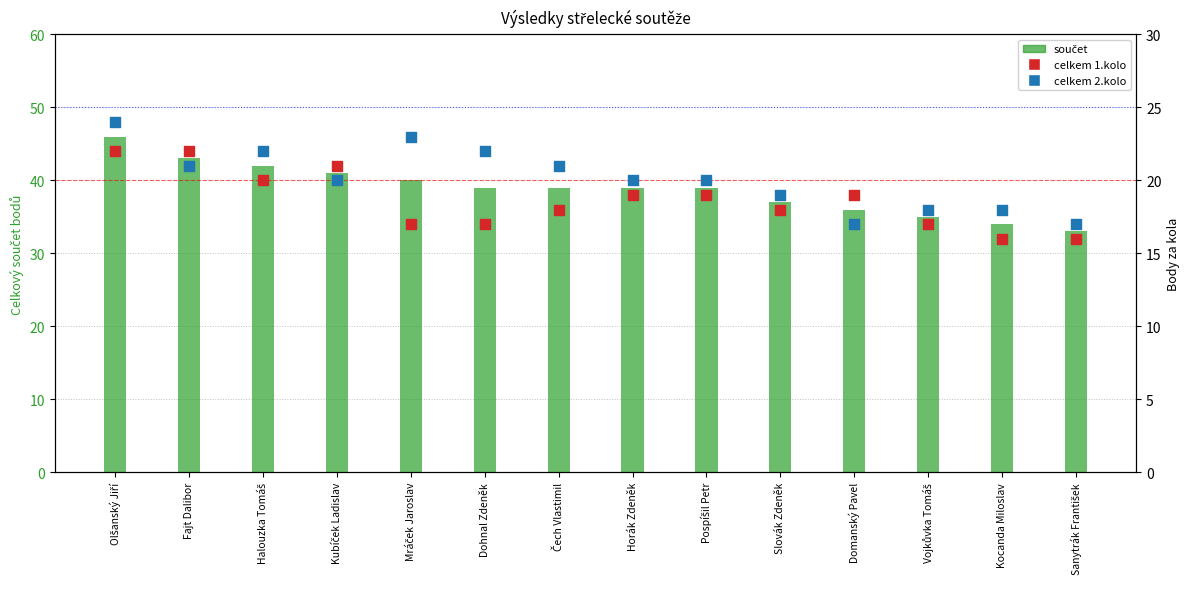

At how many categories does at least one series exceed 24?

14